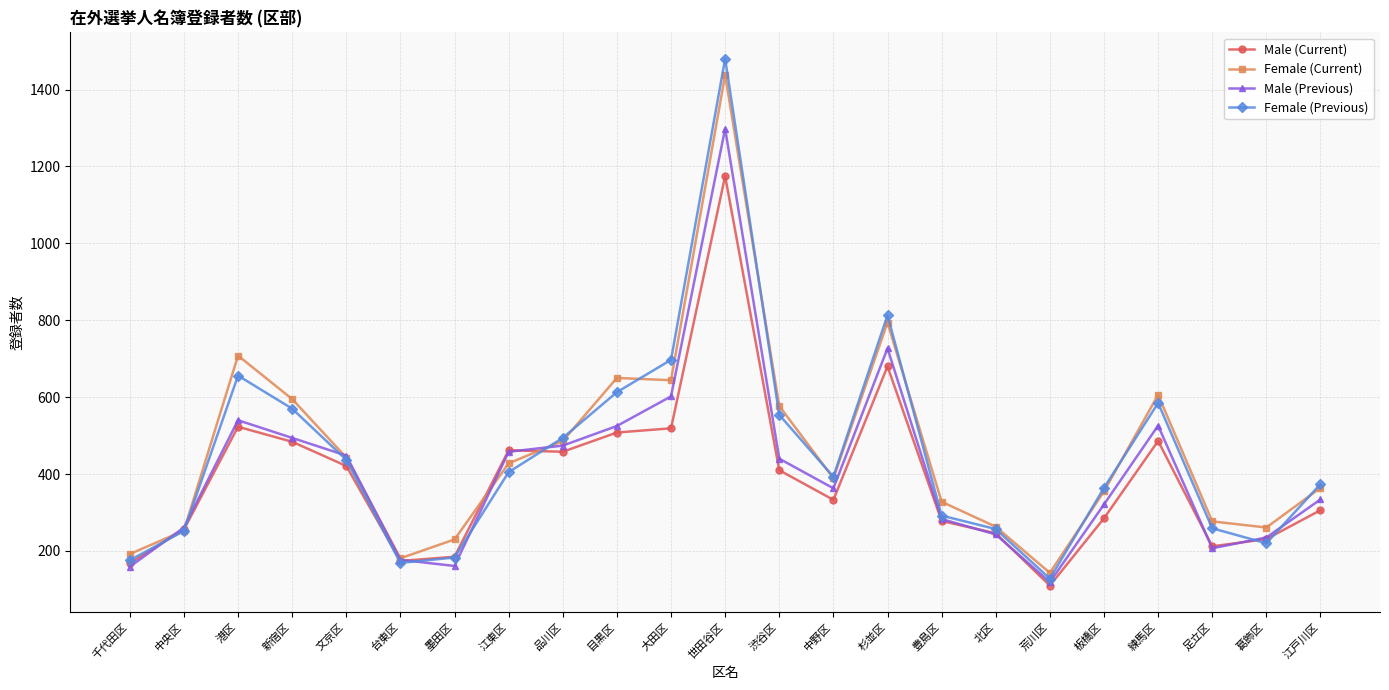

Which series has the largest range (max minus min)?

Female (Previous)